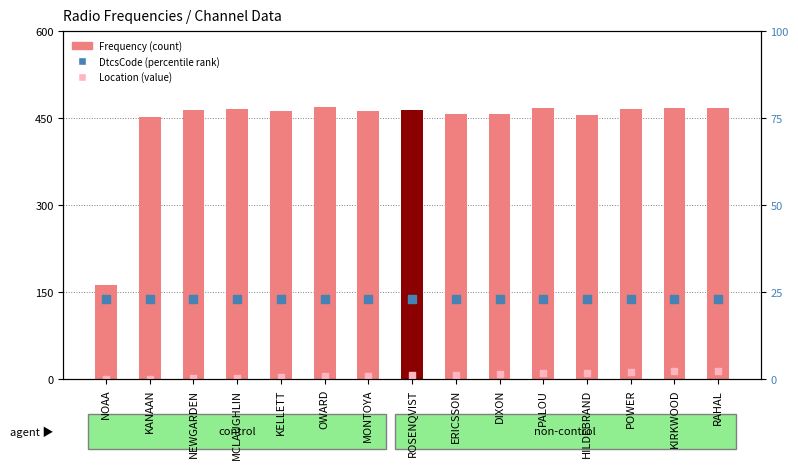

What is the total value across all series at KANAAN?

476.7